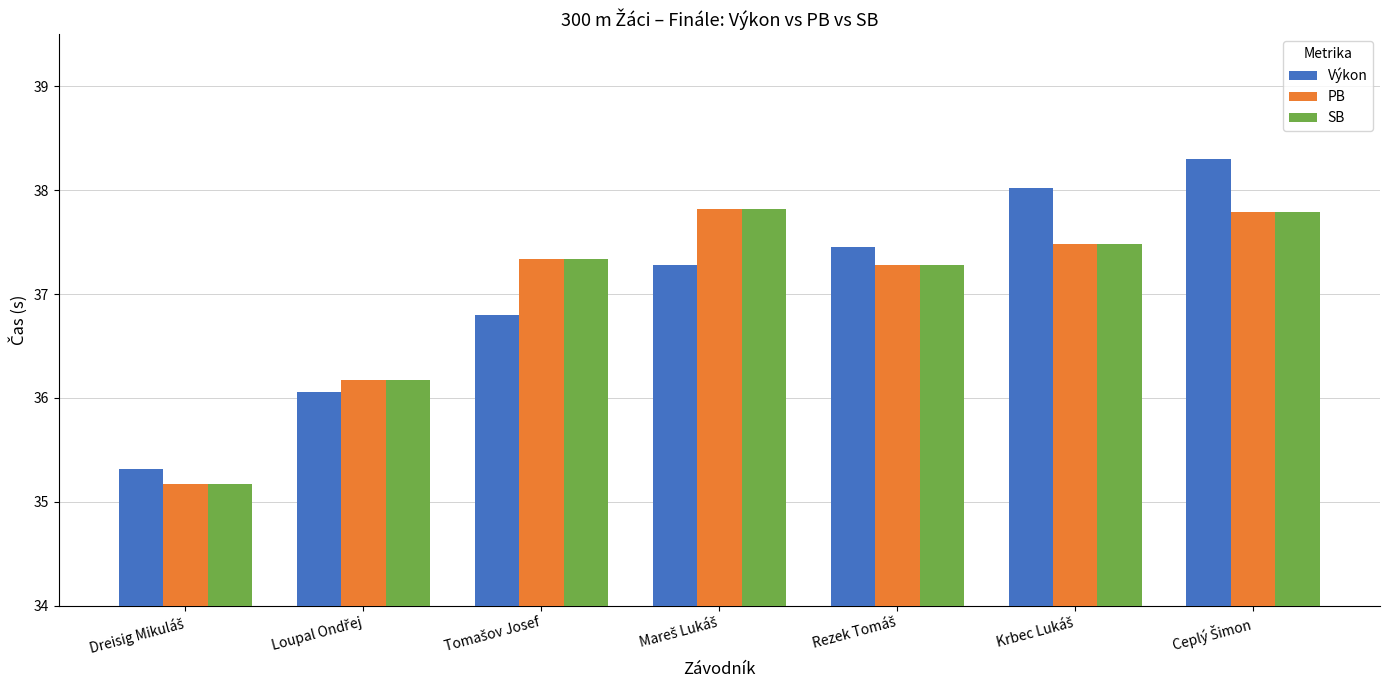

How many categories are shown in the chart?

7